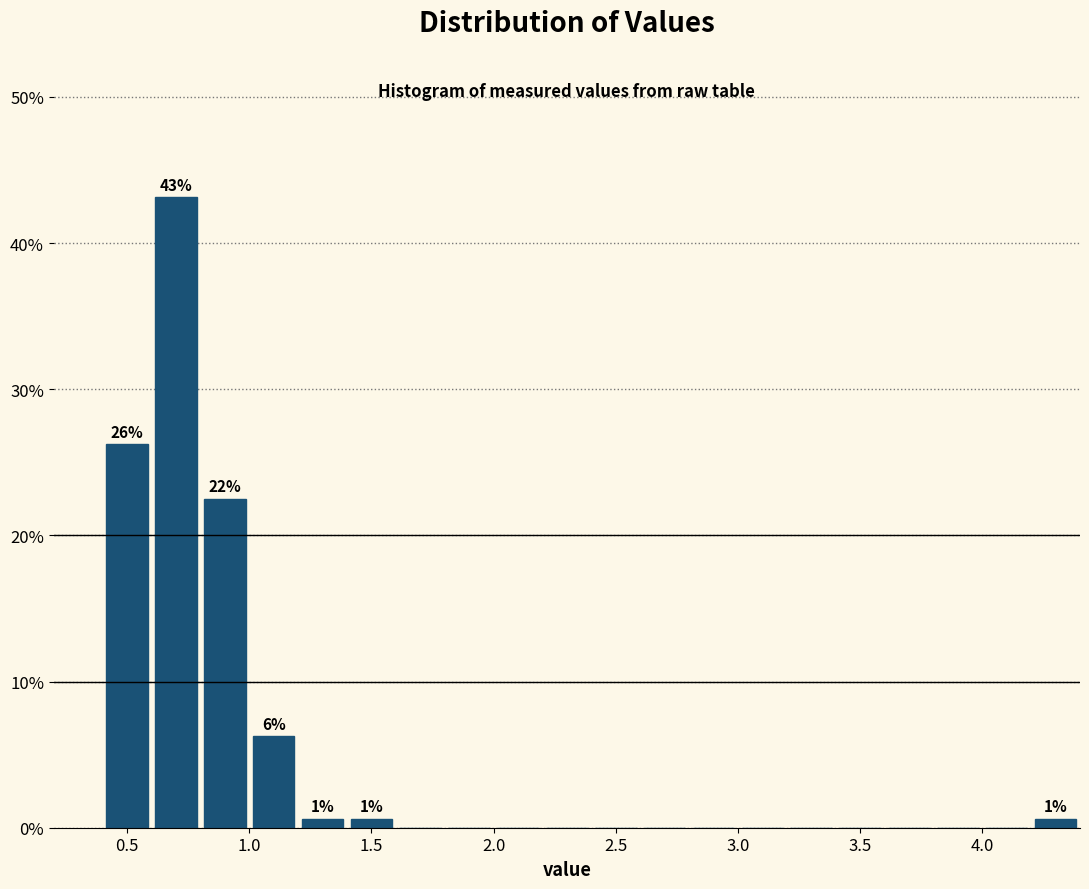

Over which range of the x-axis is the bar tallest?

0.6 to 0.8